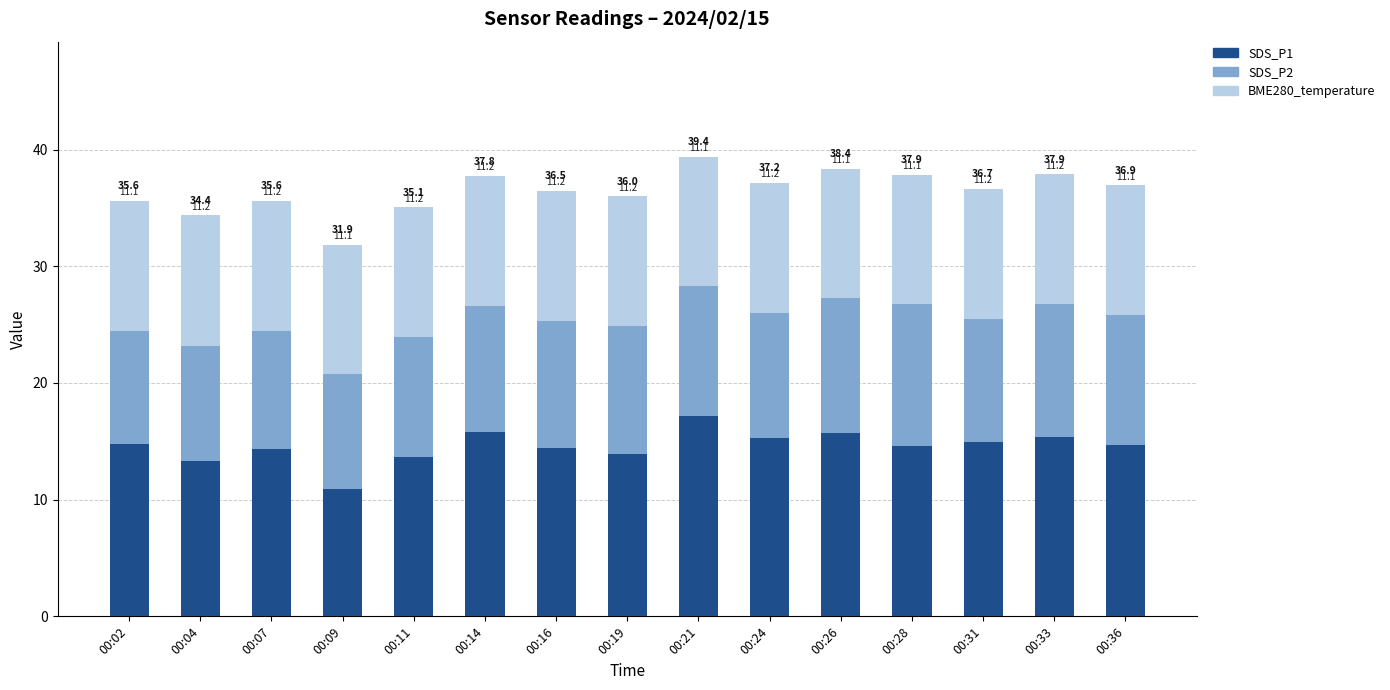

What is the total value across all series at 00:02?

35.6